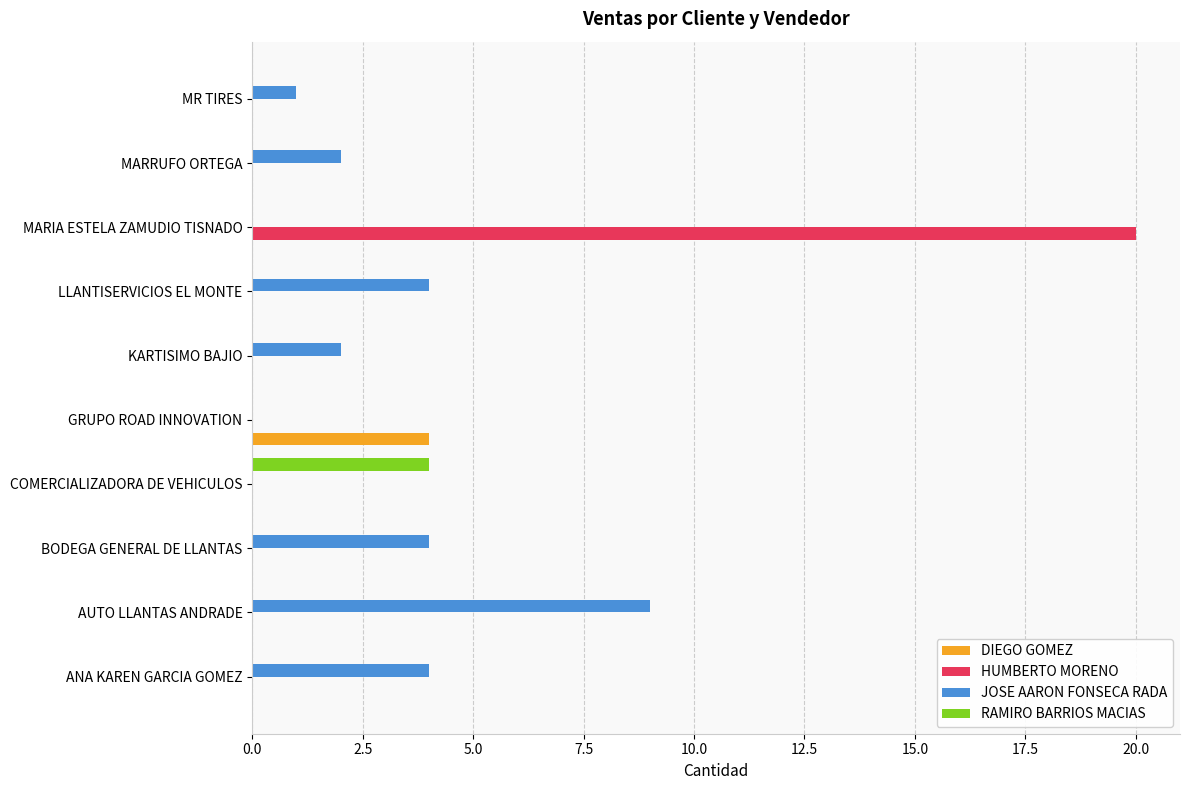

Is it true that JOSE AARON FONSECA RADA equals 0 at COMERCIALIZADORA DE VEHICULOS?

True